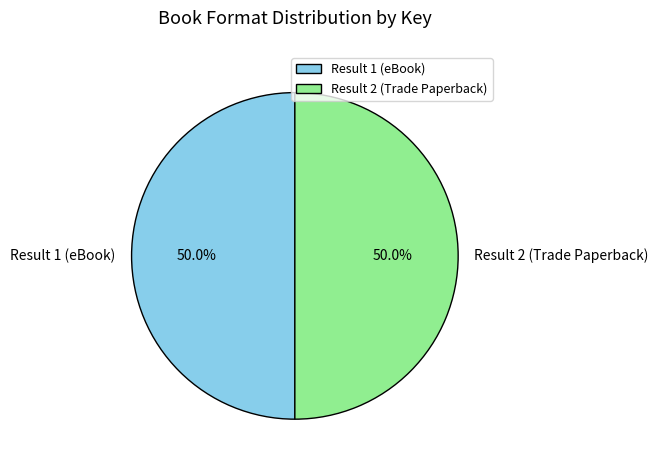

To the nearest percent, what percentage of the pie is Result 2 (Trade Paperback)?

50%